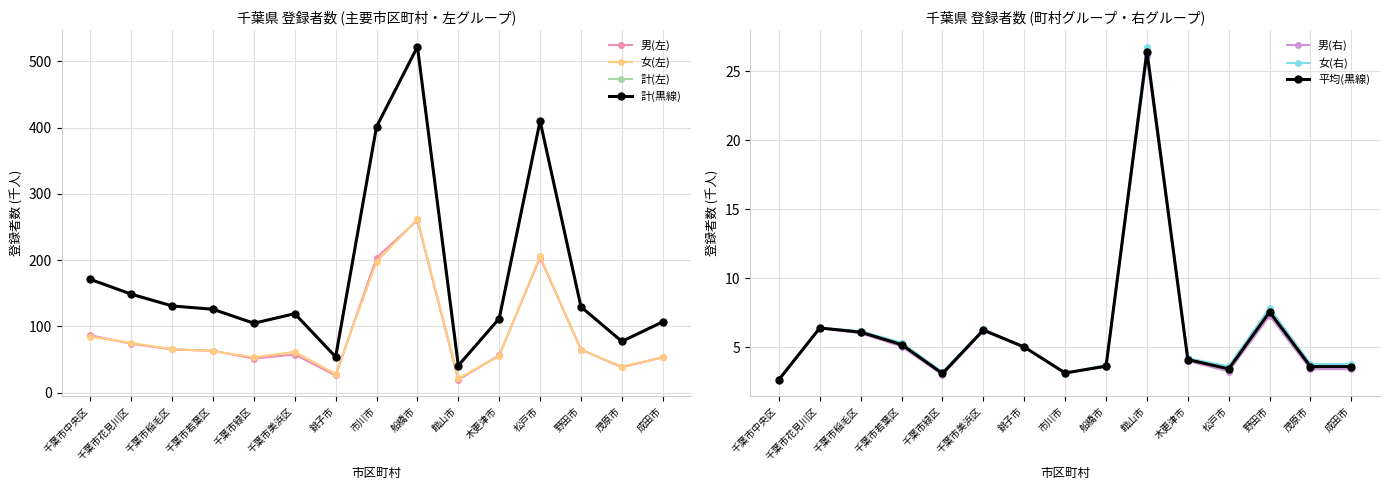

At which label is 男(左) closest to 139?

千葉市中央区